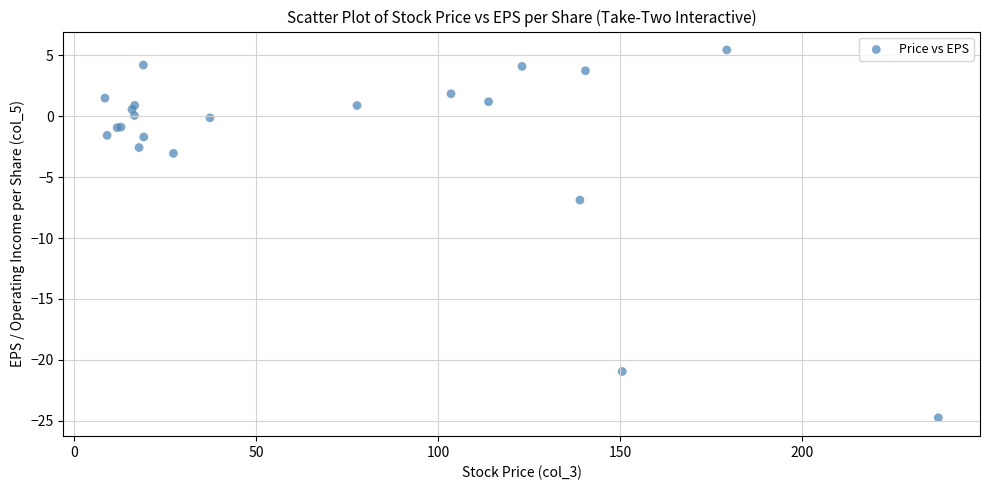

What Y value in the scatter plot is closest to -9?

-6.9